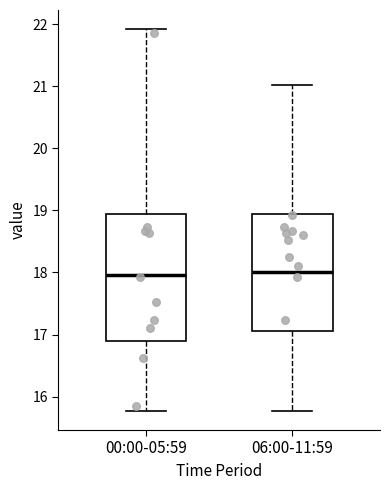

Reading left to right, transcribe this box plot: for each box, give where its median line is, the range the box spans, and where its two whiskers end, as read against the y-axis. The values are not printed on the chart, so give them approximately, as read against the axis.

00:00-05:59: median 18.0, box 16.9 to 18.9, whiskers 15.8 to 21.9
06:00-11:59: median 18.0, box 17.1 to 18.9, whiskers 15.8 to 21.0